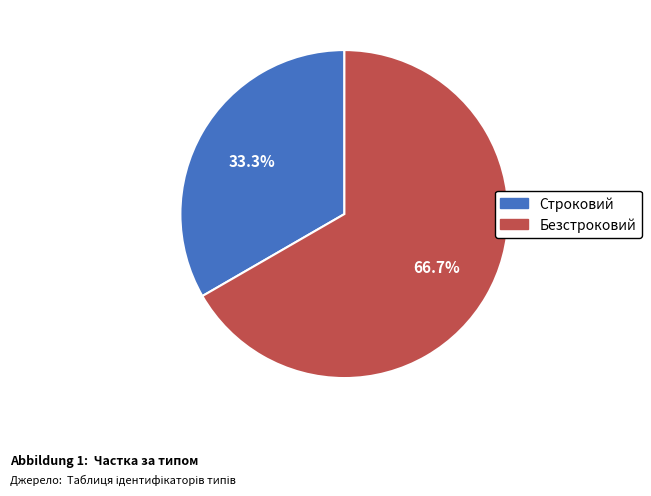

The Безстроковий slice represents 67% of the pie. True or false?

True